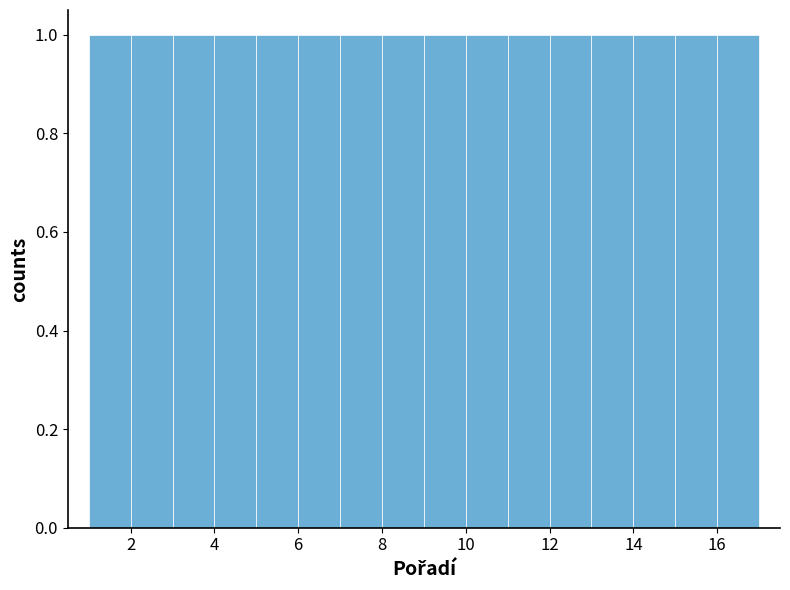

Reading left to right, list every bar in this chart as the range it spans on the x-axis followed by its height. The values are not printed on the chart, so give them approximately, as read against the axis.

1 to 2: 1
2 to 3: 1
3 to 4: 1
4 to 5: 1
5 to 6: 1
6 to 7: 1
7 to 8: 1
8 to 9: 1
9 to 10: 1
10 to 11: 1
11 to 12: 1
12 to 13: 1
13 to 14: 1
14 to 15: 1
15 to 16: 1
16 to 17: 1